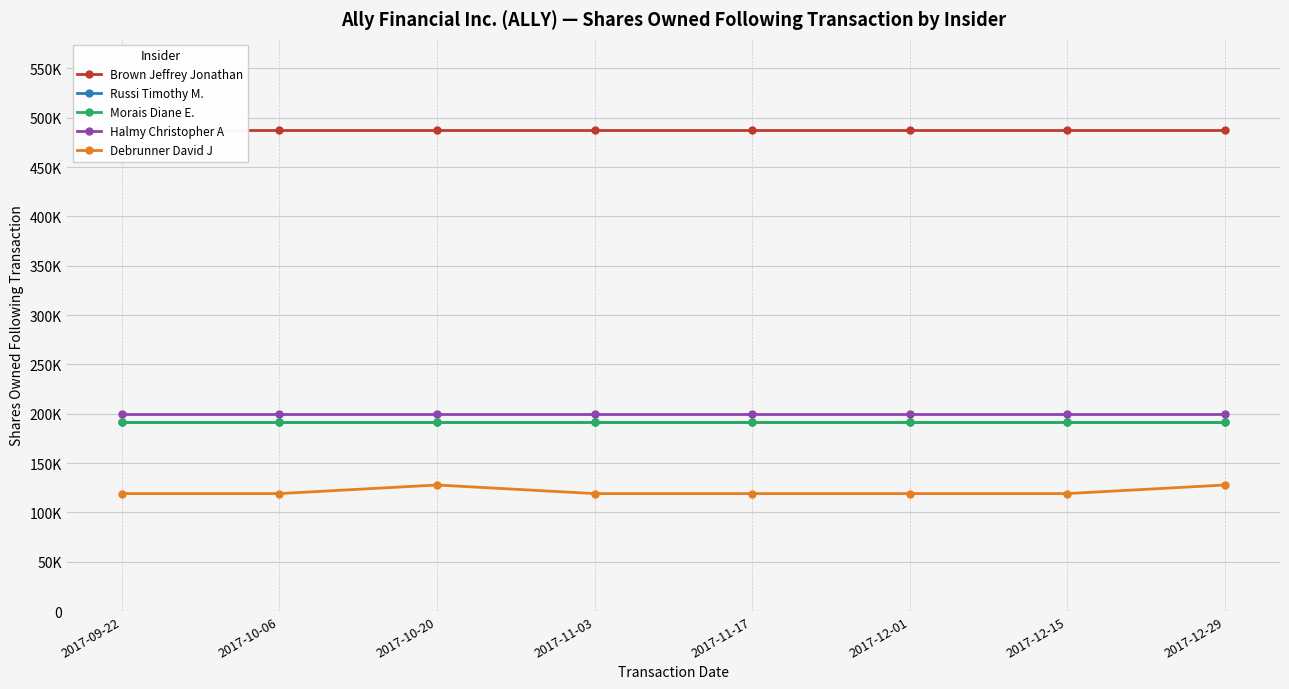

What position from the right is 2017-11-03?

5